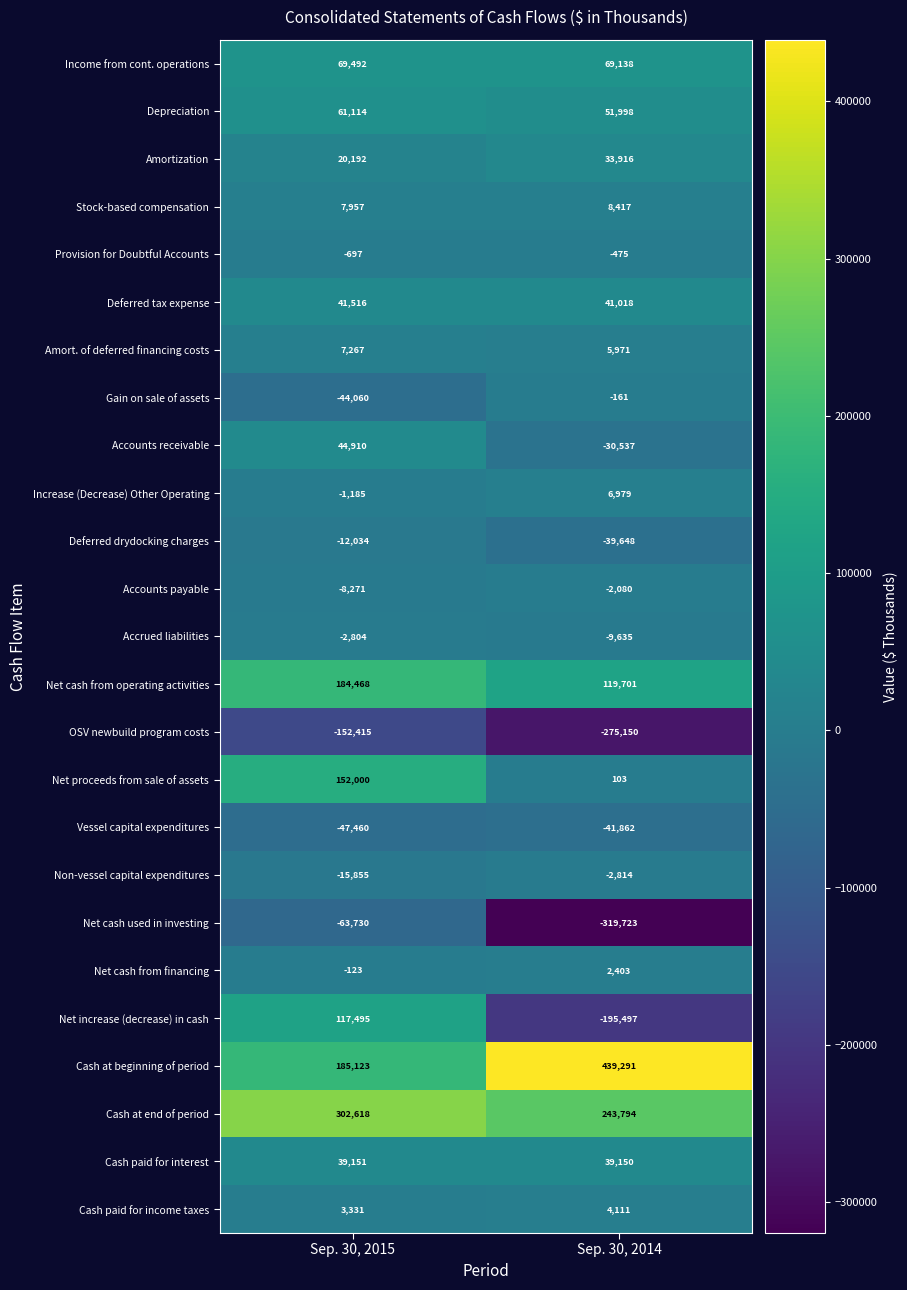

Which category has the lowest value across all series?

Sep. 30, 2014